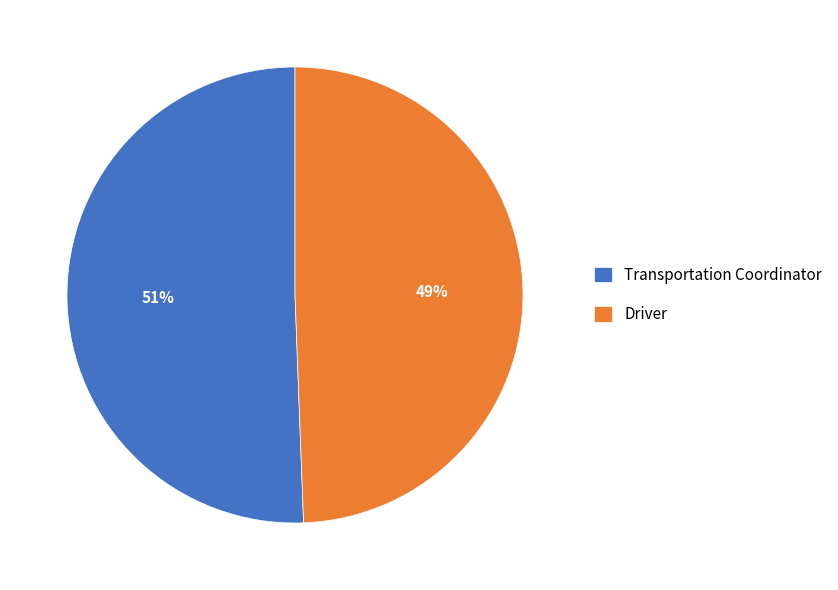

How many slices are in this pie chart?

2